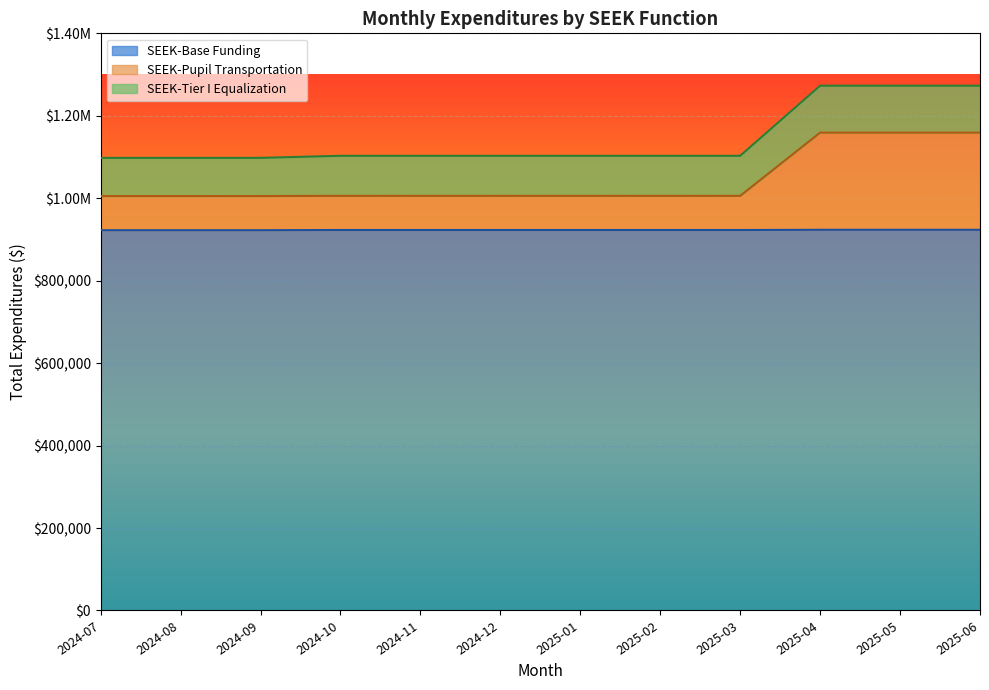

True or false: SEEK-Pupil Transportation and SEEK-Base Funding cross at least once.

False